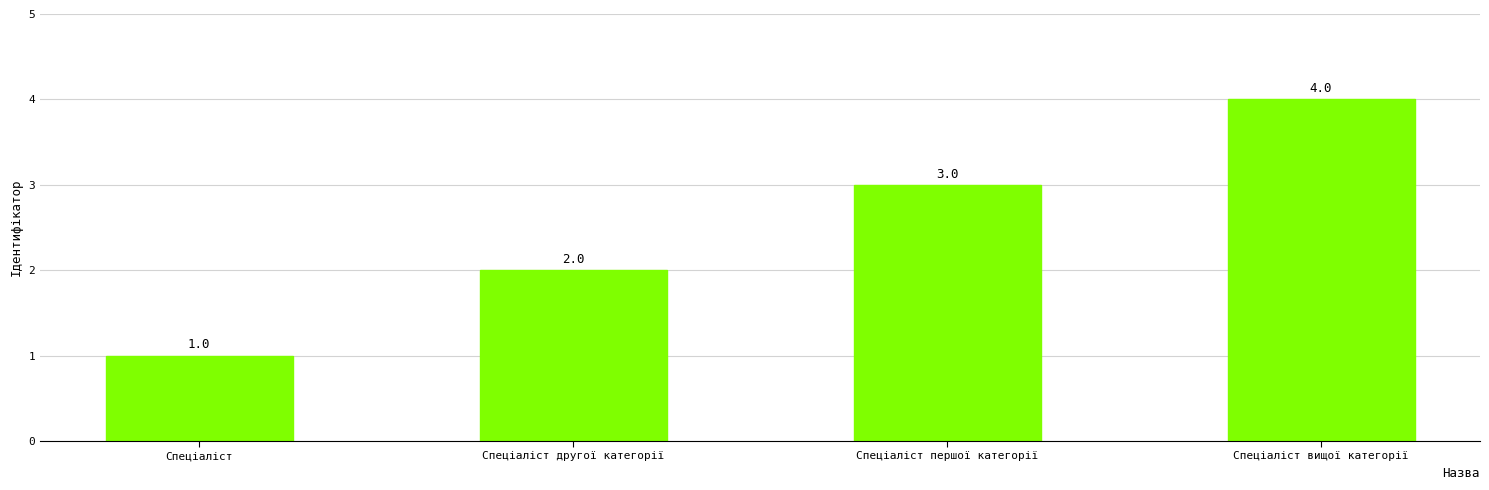

What is the label of the 4th bar from the left?

Спеціаліст вищої категорії